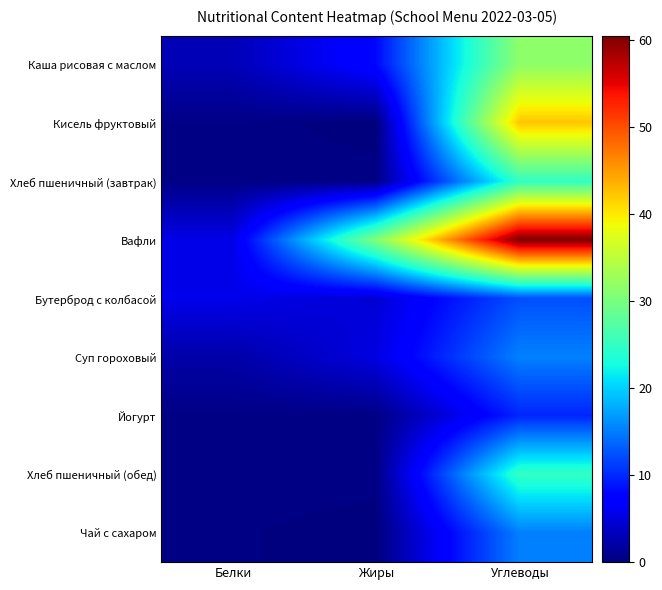

At which category is the sum across all series the highest?

Углеводы